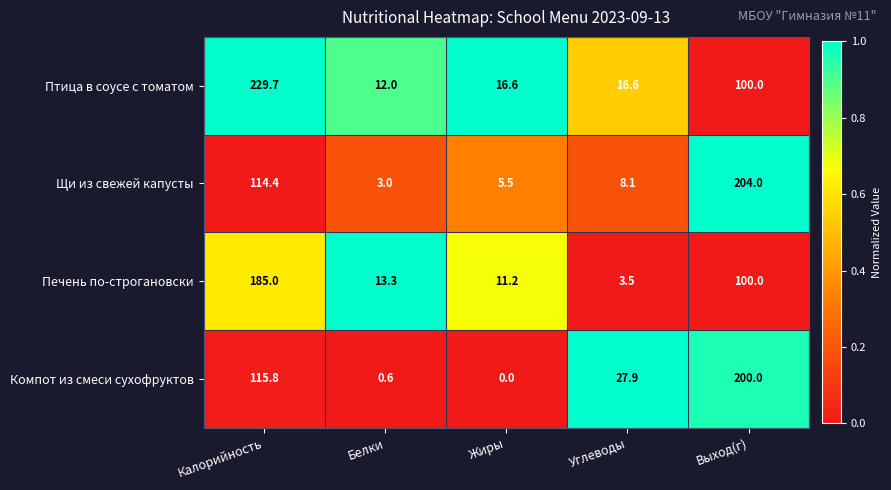

What is the maximum value for Печень по-строгановски?

185.0